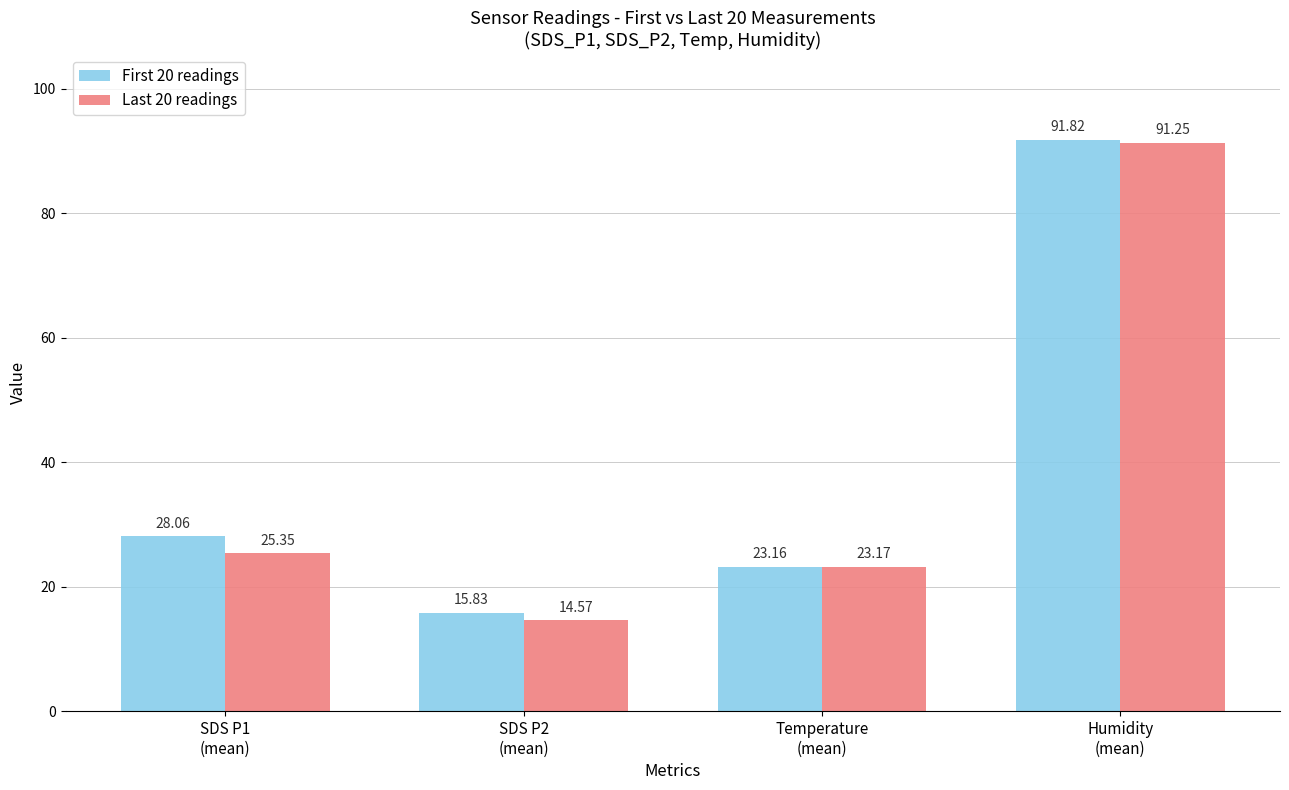

List the series in order of their peak value, lowest first.

Last 20 readings, First 20 readings